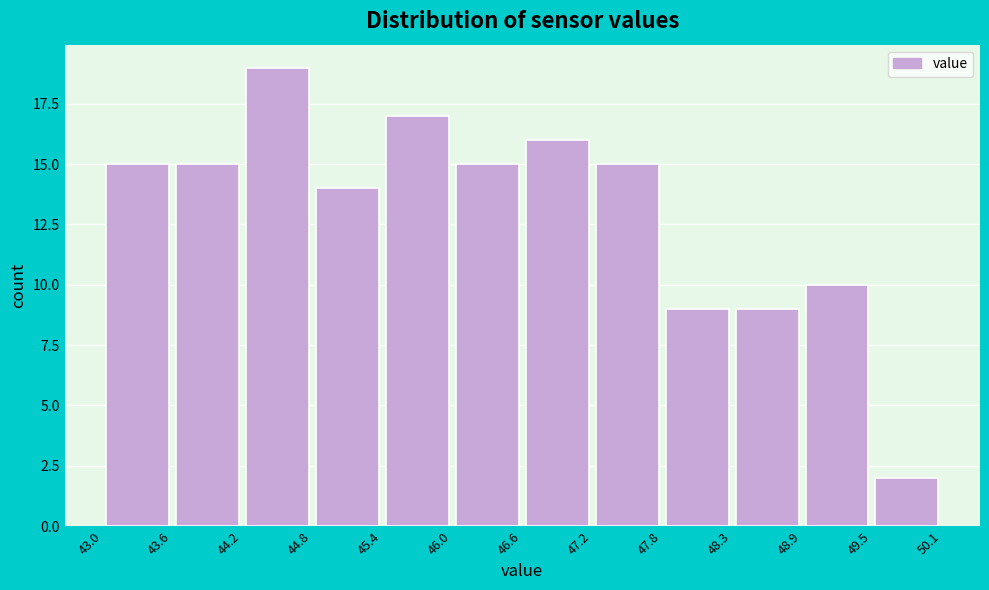

Which range on the x-axis has the tallest bar?

44.2 to 44.8